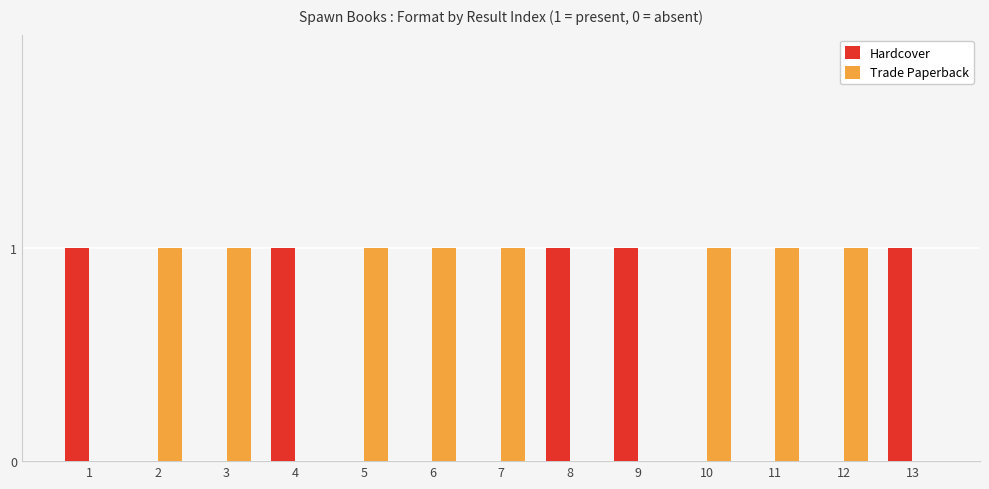

Reading left to right, list all the values displayed in this chart.

Hardcover: 1	0	0	1	0	0	0	1	1	0	0	0	1
Trade Paperback: 0	1	1	0	1	1	1	0	0	1	1	1	0